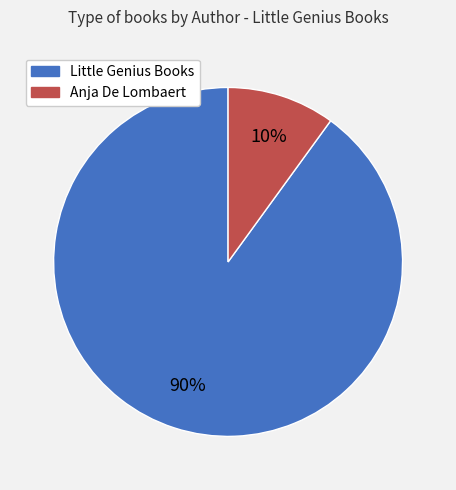

To the nearest percent, what is the difference between the largest and smallest slice percentages?

80%